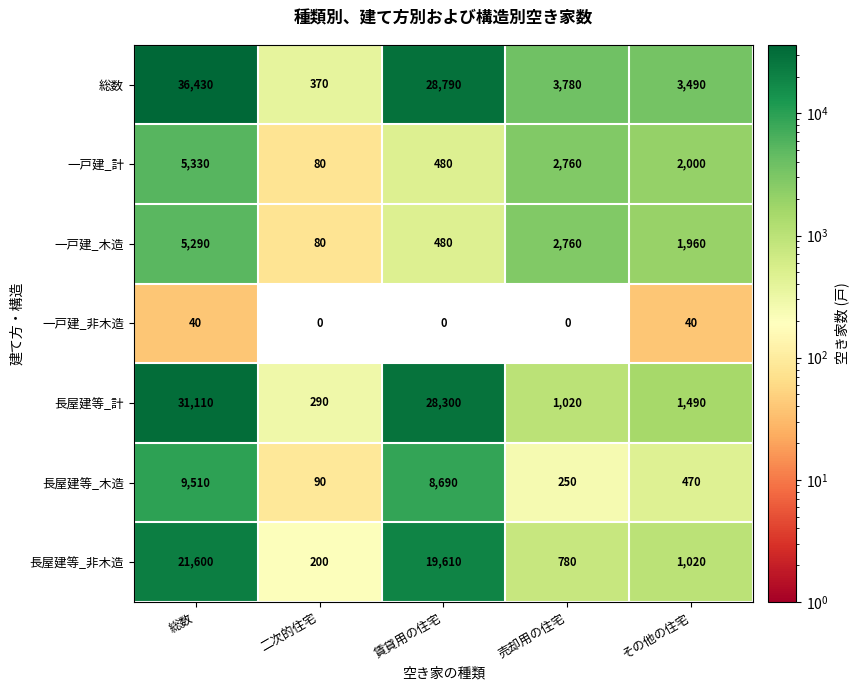

List the series in order of their peak value, lowest first.

一戸建_非木造, 一戸建_木造, 一戸建_計, 長屋建等_木造, 長屋建等_非木造, 長屋建等_計, 総数